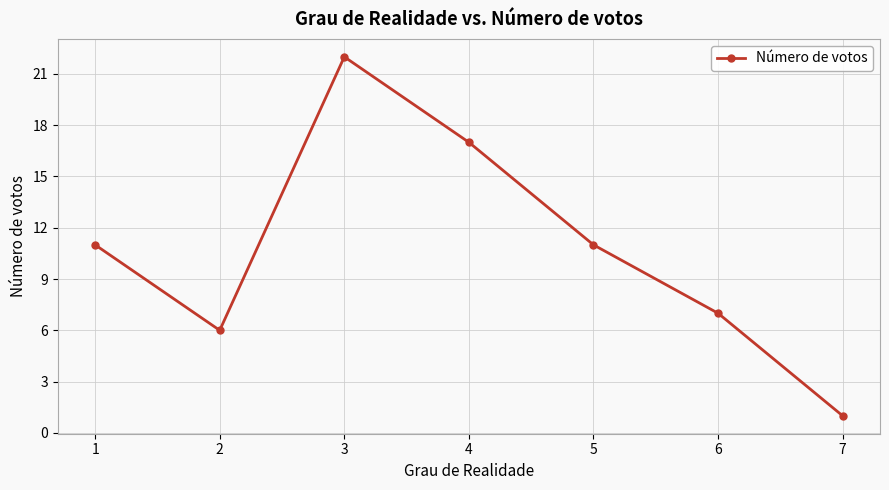

What is the value of the 2nd point from the left?

6